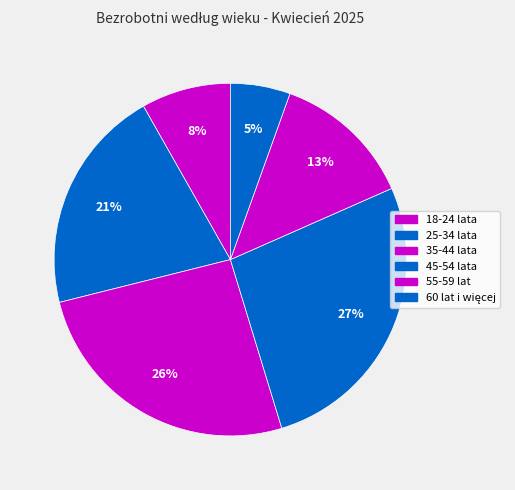

Which has a higher value, 18-24 lata or 35-44 lata?

35-44 lata